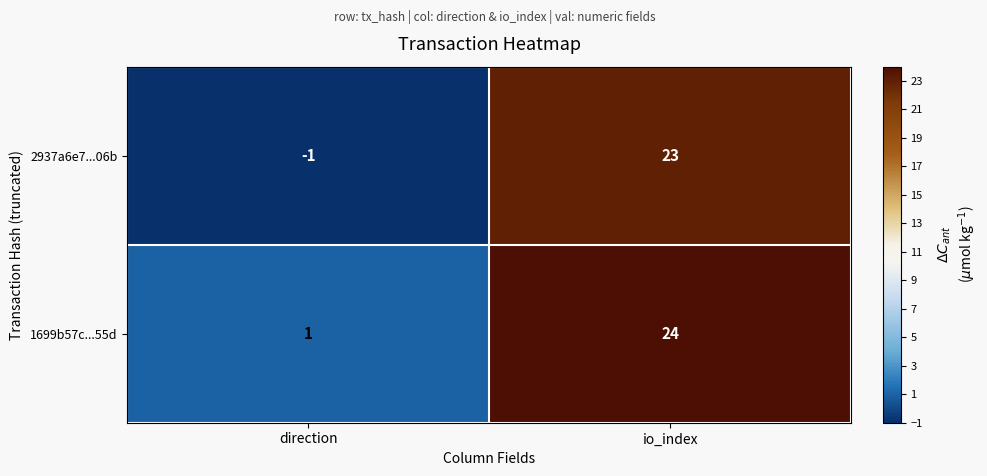

At which label does 1699b57c...55d reach its minimum?

direction